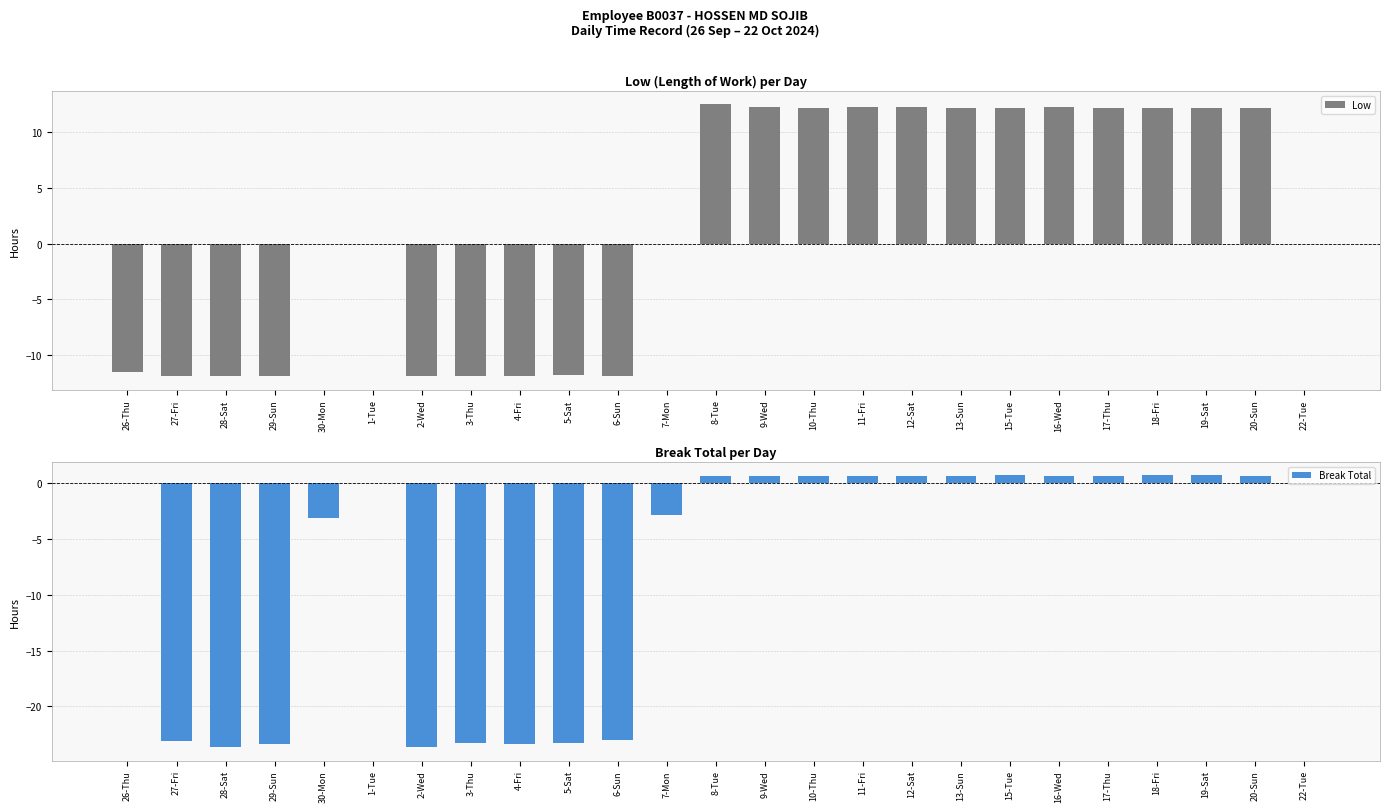

List the series in order of their overall mean, lowest first.

Break Total, Low